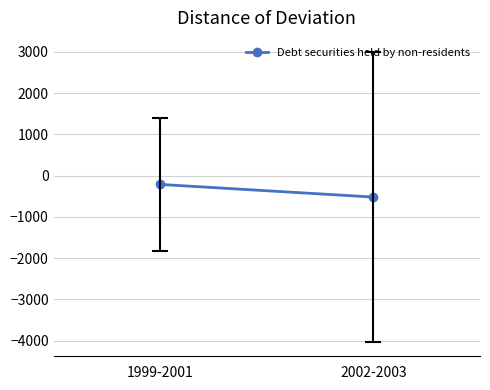

List the labels in order of value, smallest first.

2002-2003, 1999-2001